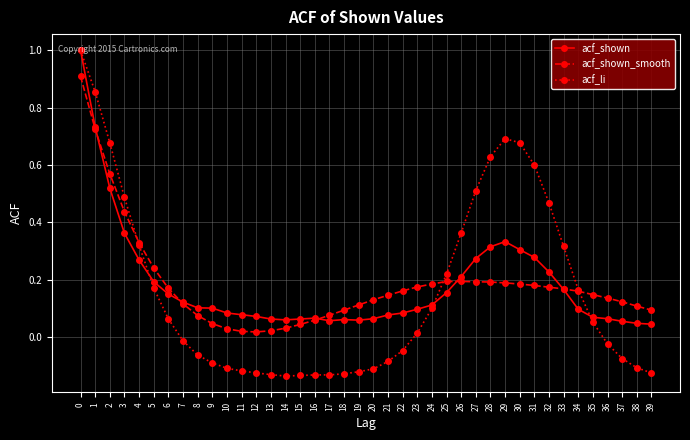

True or false: acf_shown has more than 2 points higher than both neighbors.

True